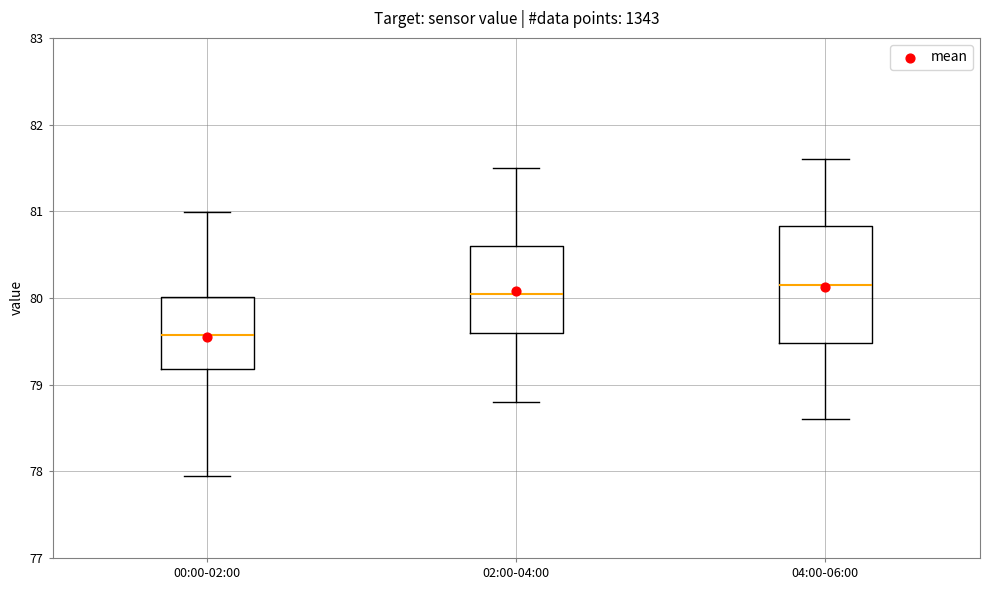

Reading left to right, transcribe this box plot: for each box, give where its median line is, the range the box spans, and where its two whiskers end, as read against the y-axis. The values are not printed on the chart, so give them approximately, as read against the axis.

00:00-02:00: median 79.6, box 79.2 to 80.0, whiskers 77.9 to 81.0
02:00-04:00: median 80.1, box 79.6 to 80.6, whiskers 78.8 to 81.5
04:00-06:00: median 80.2, box 79.5 to 80.8, whiskers 78.6 to 81.6